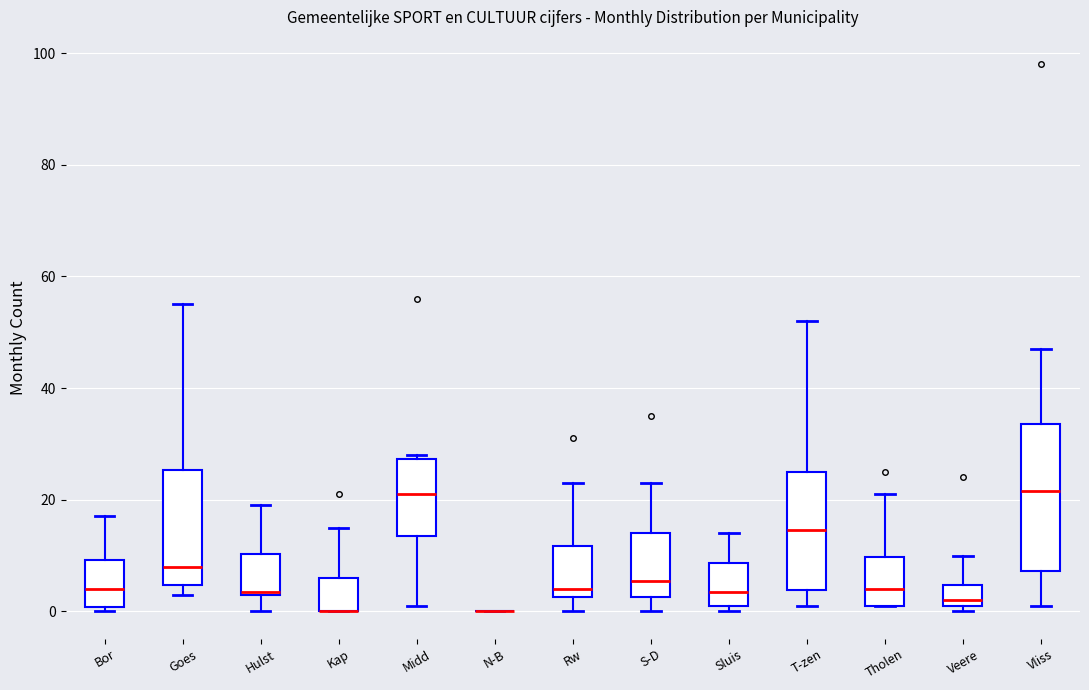

Comparing the boxes themselves (not the whiskers), which one is the tallest?

Vliss